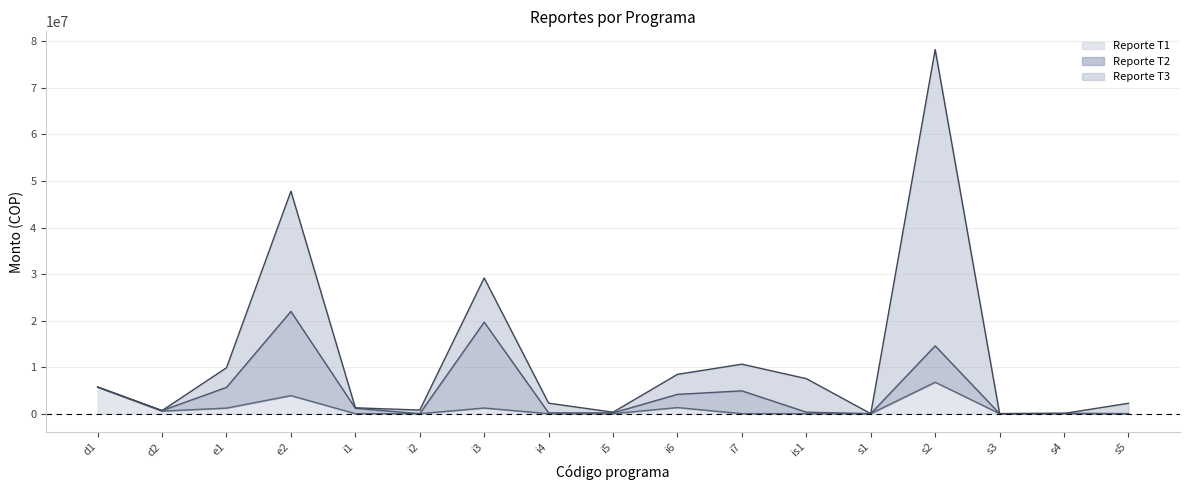

Between i6 and i7, which is larger?

i6